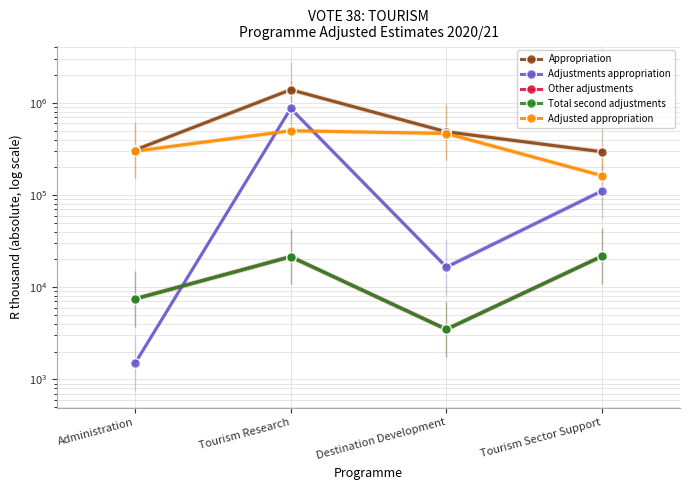

Which series has the largest total across all categories?

Appropriation